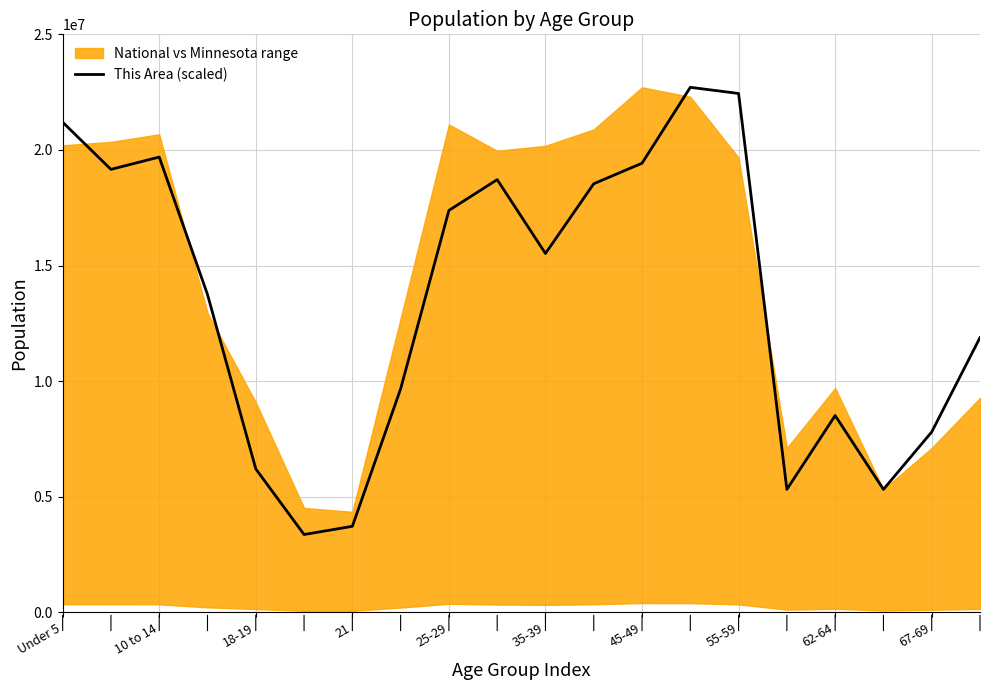

Does the chart display data point markers on the line(s)?

No